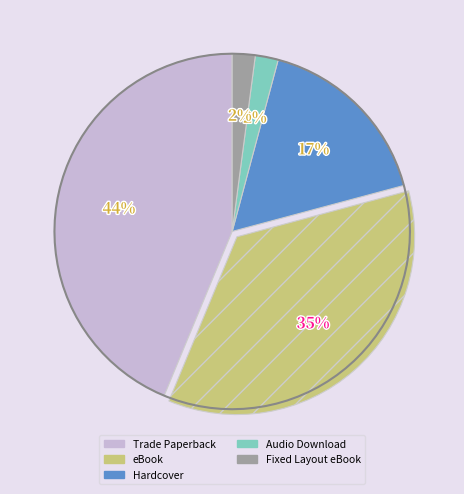

Combined, what portion of the pie is Trade Paperback and eBook?

79.2%